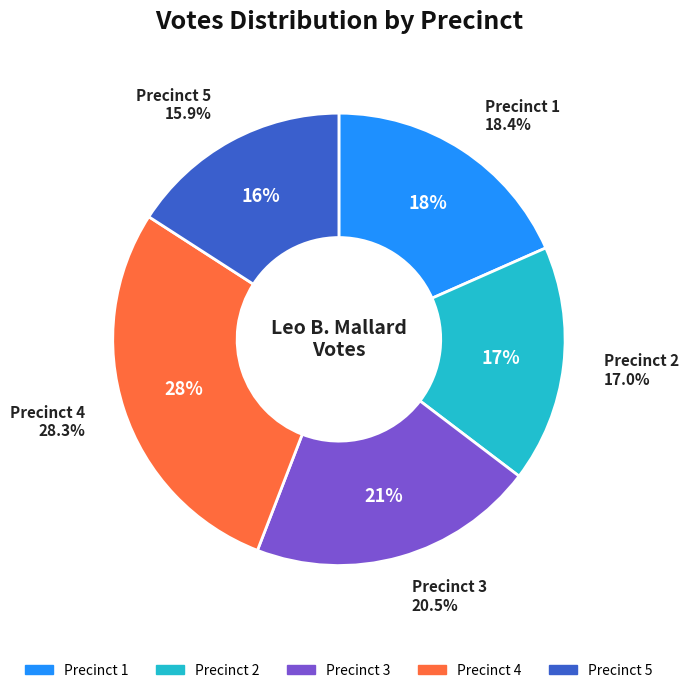

Combined, what portion of the pie is 1 and 3?

38.9%